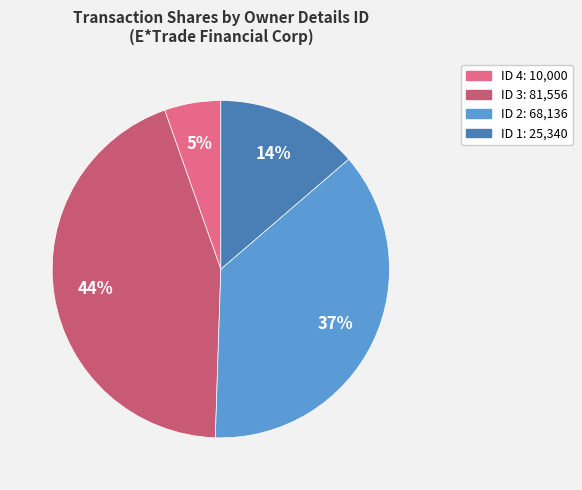

Is there a majority slice in this chart?

No